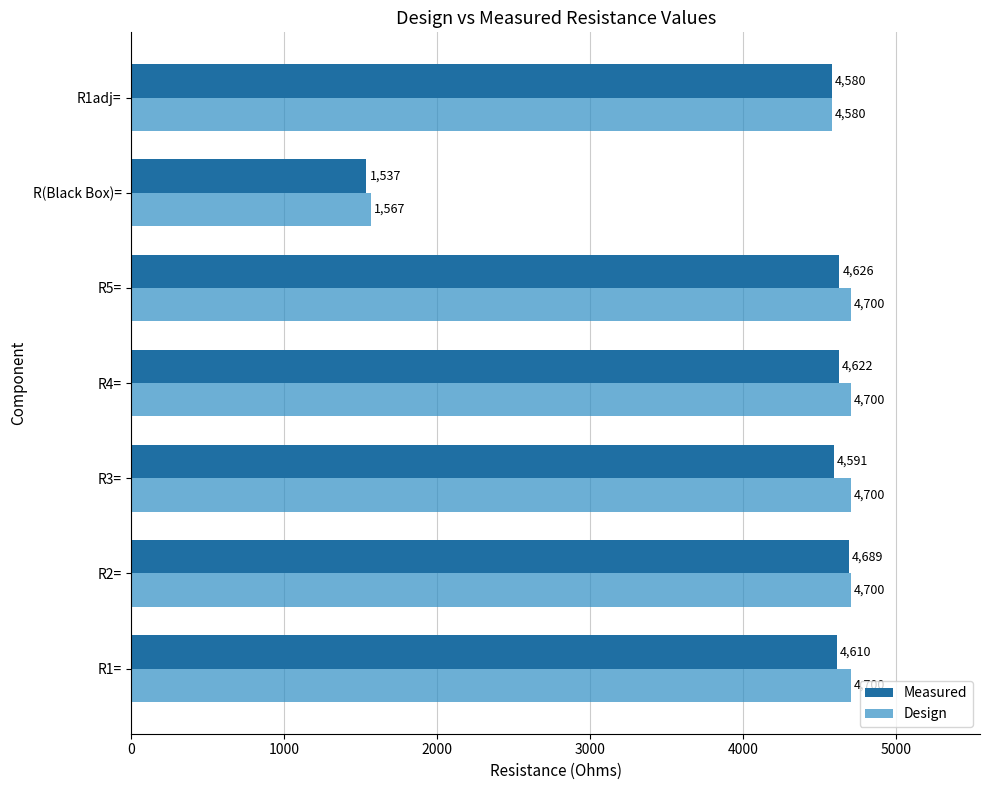

The Design series shows 2394.8 at R4=. True or false?

False